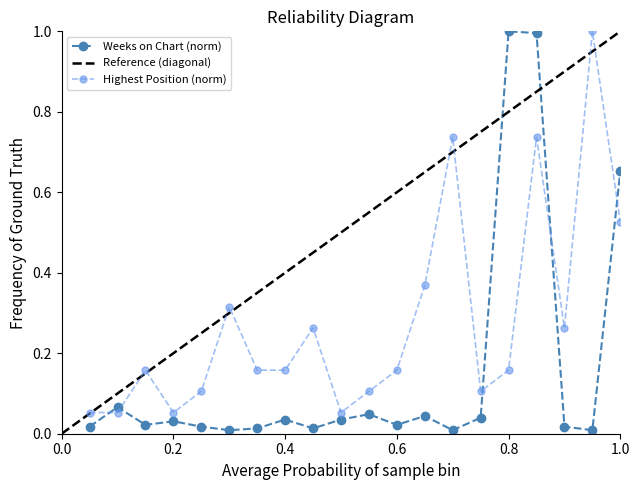

At how many categories does at least one series exceed 0?

20